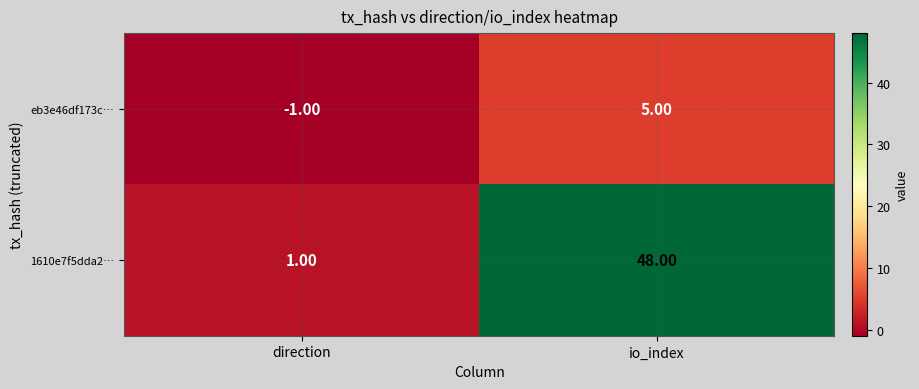

Is the value of 1610e7f5dda2… at io_index greater than the value of eb3e46df173c… at direction?

Yes